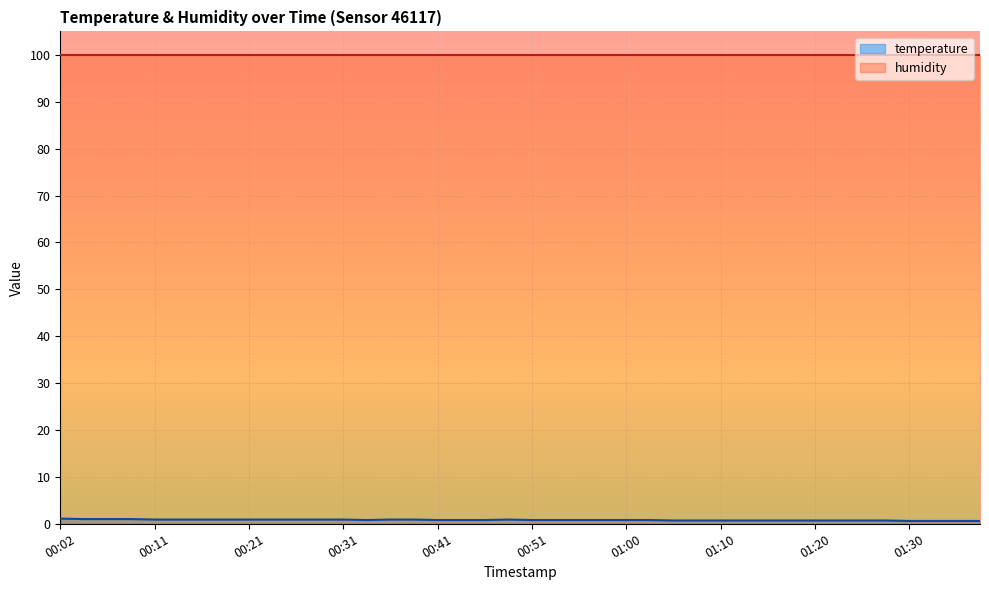

What is the smallest value displayed?

0.6